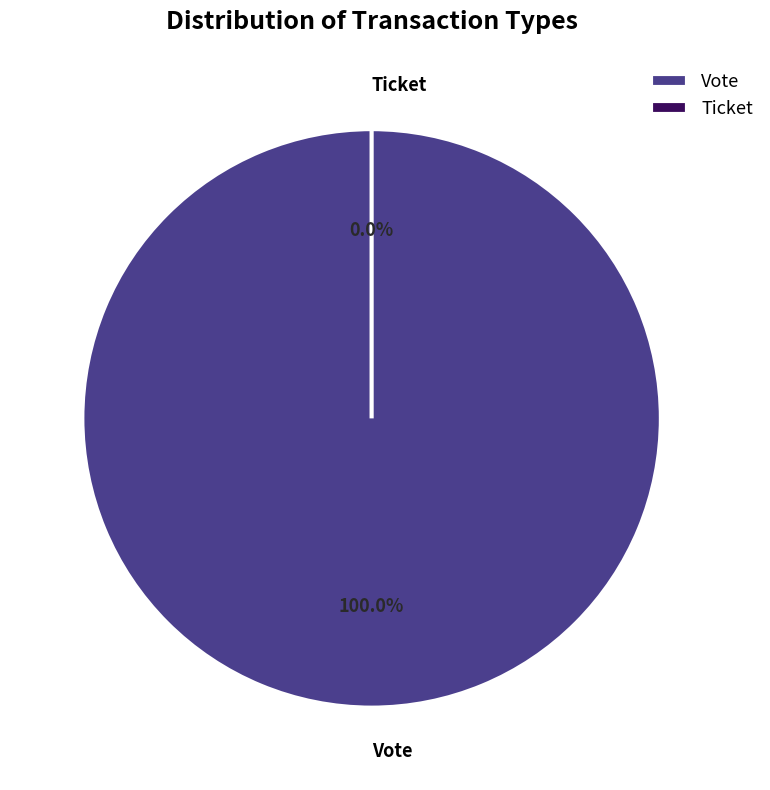

Rank the categories by value from lowest to highest.

Ticket, Vote